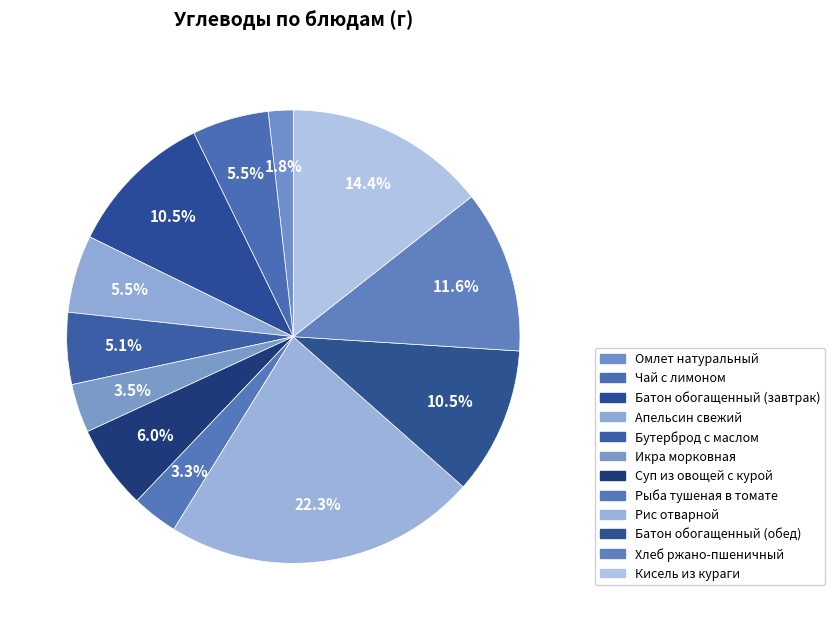

Combined, what portion of the pie is Чай с лимоном and Батон обогащенный (завтрак)?

16.0%